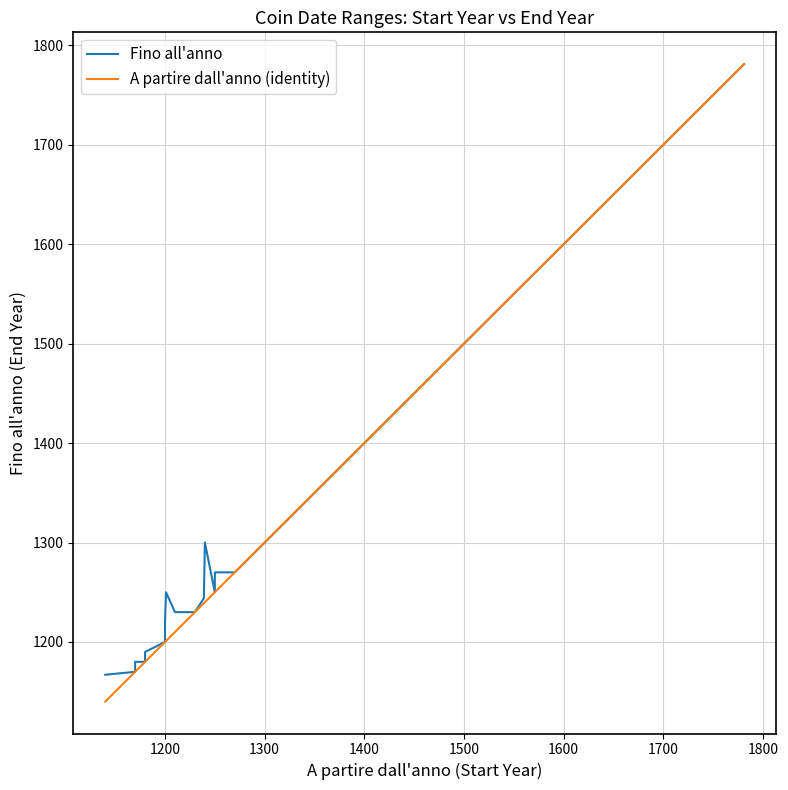

Reading left to right, extract all data points from this chart.

Fino all'anno: 1167	1167	1170	1180	1180	1180	1190	1200	1220	1250	1230	1230	1230	1230	1230	1230	1230	1244	1300	1250	1250	1270	1270	1270	1270	1270	1295	1295	1622	1622	1622	1622	1773	1773	1774	1776	1776	1777	1779	1781
A partire dall'anno (identity): 1140	1140	1170	1170	1170	1180	1180	1200	1200	1201	1210	1210	1210	1210	1210	1210	1230	1239	1240	1250	1250	1250	1250	1250	1250	1270	1295	1295	1622	1622	1622	1622	1773	1773	1774	1776	1776	1777	1779	1781